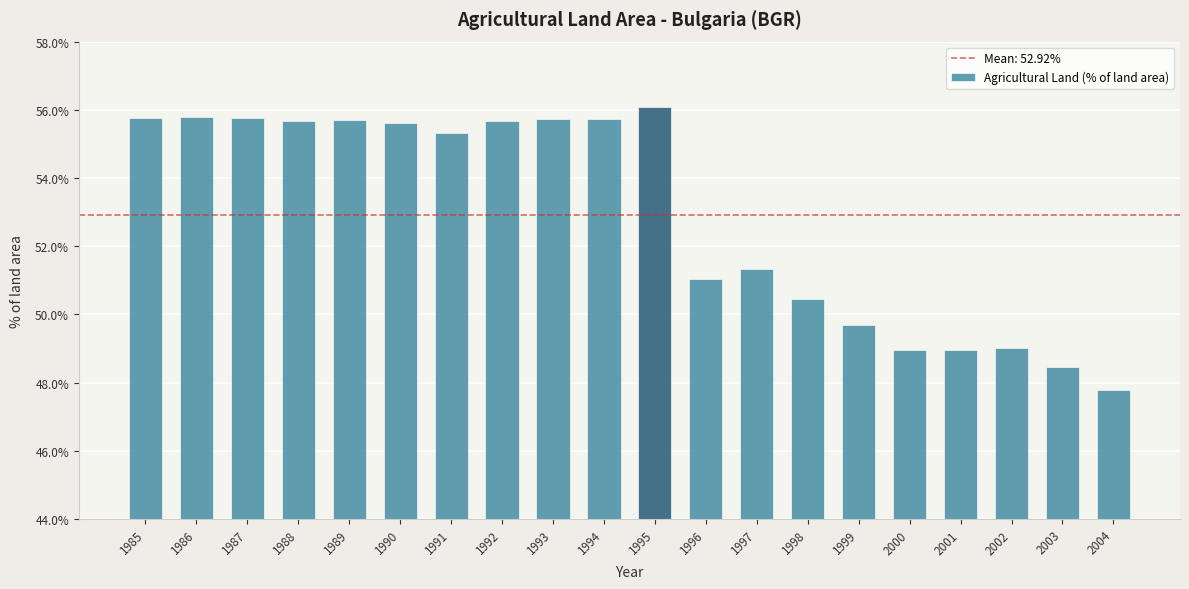

At which category does the chart reach its peak across all series?

1995